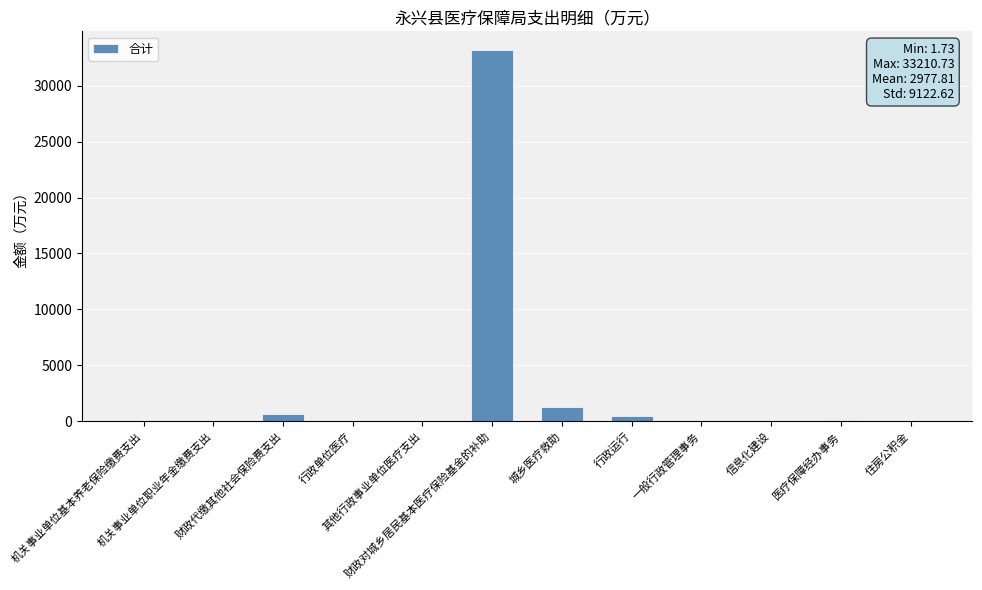

How many data points are above 39?

6